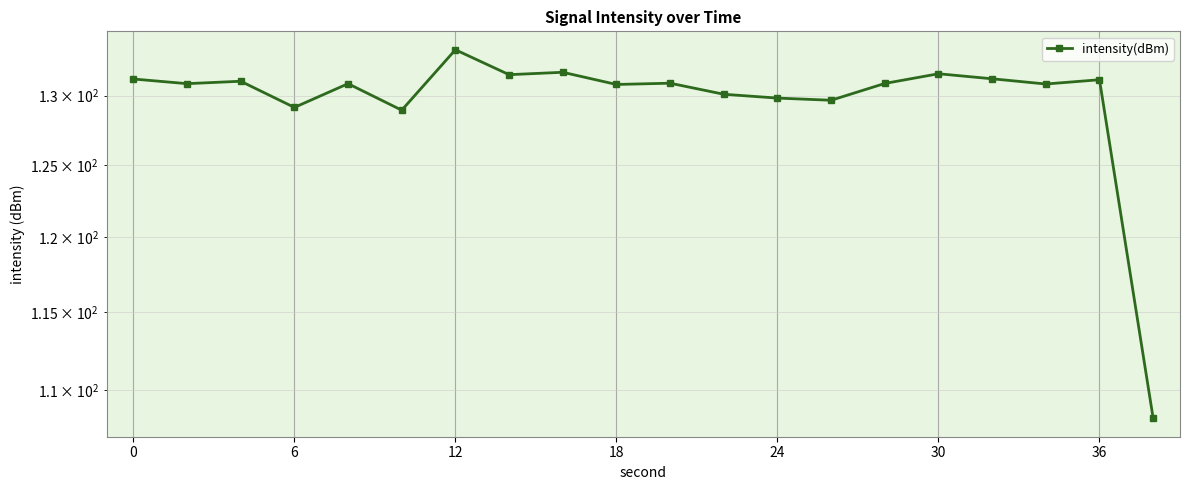

What is the difference between the maximum and minimum values?

25.2